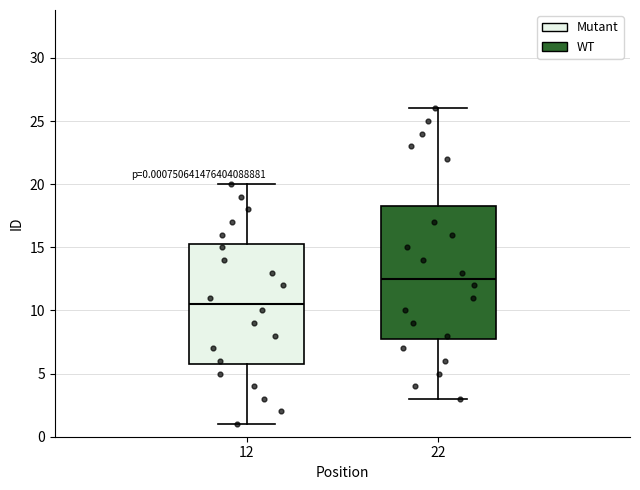

Which box's median line is the highest?

22